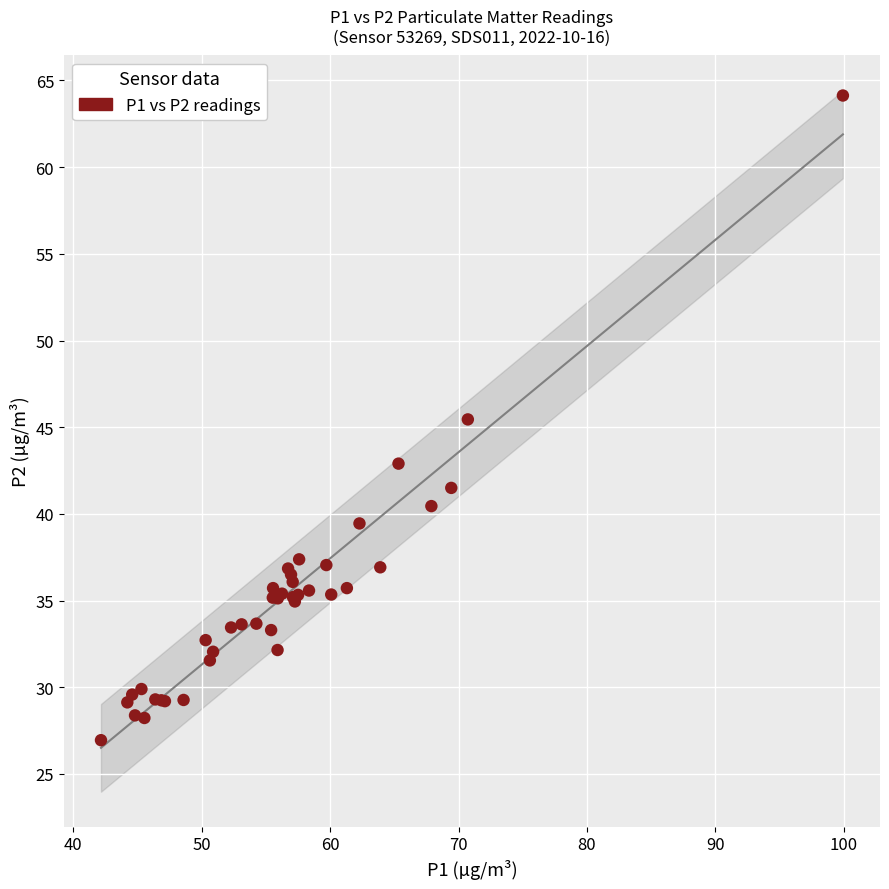

What Y value in the scatter plot is closest to 45?

45.5